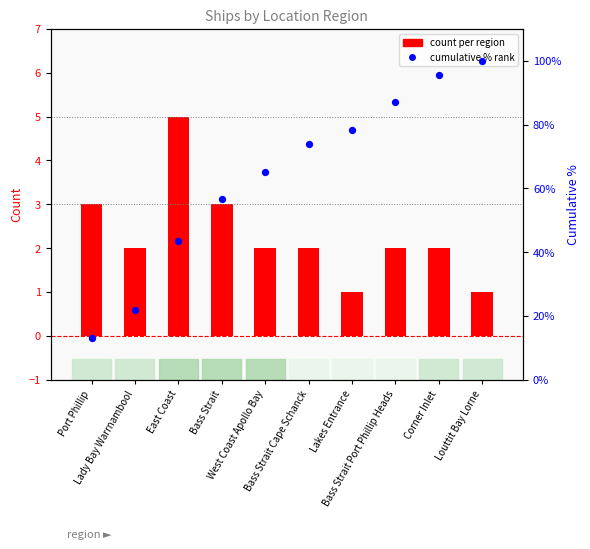

Which series has the largest total across all categories?

cumulative %